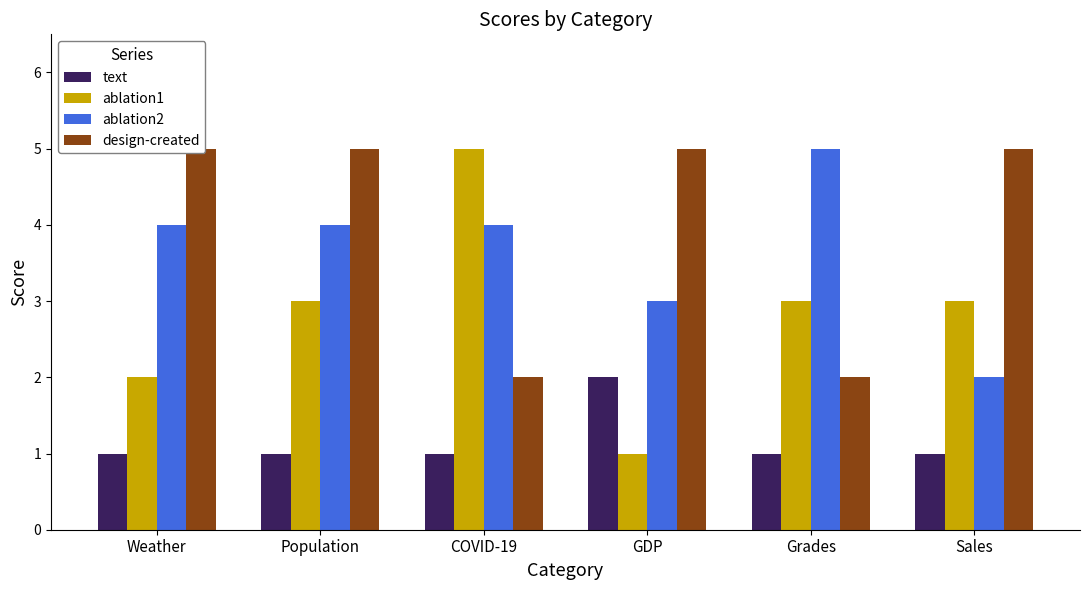

Is it true that design-created equals 5 at Sales?

True